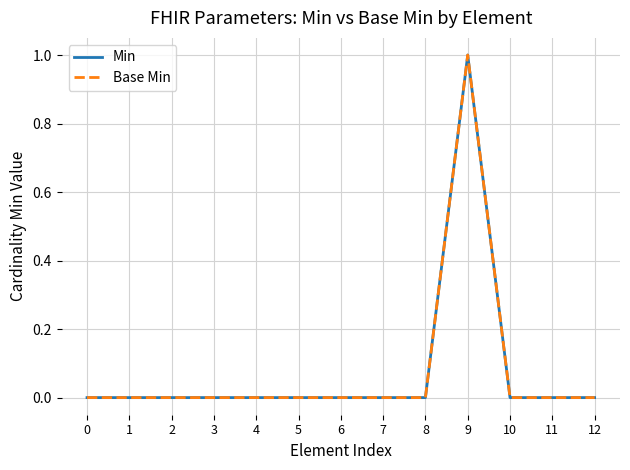

Is this an area chart (filled region under the line)?

No